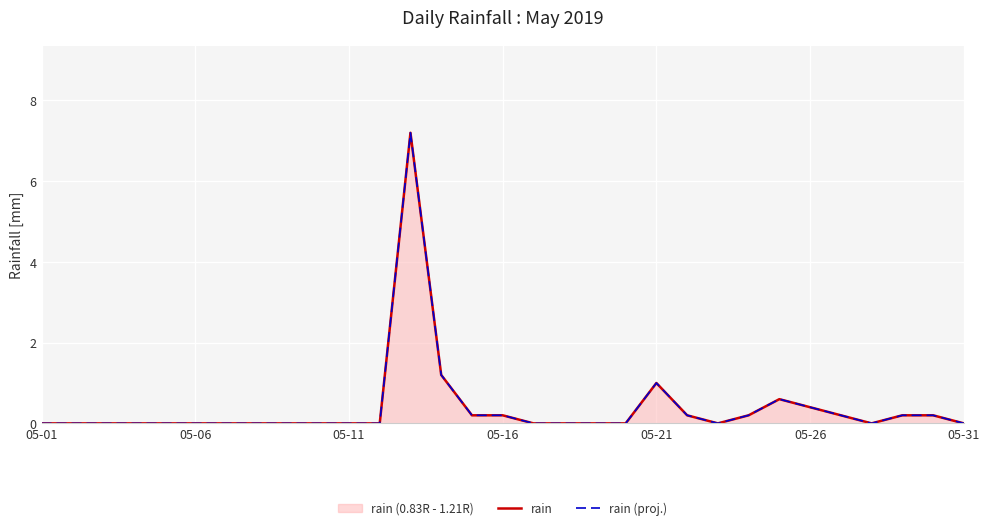

How many interior local peaks does the rain (proj.) series have?

3